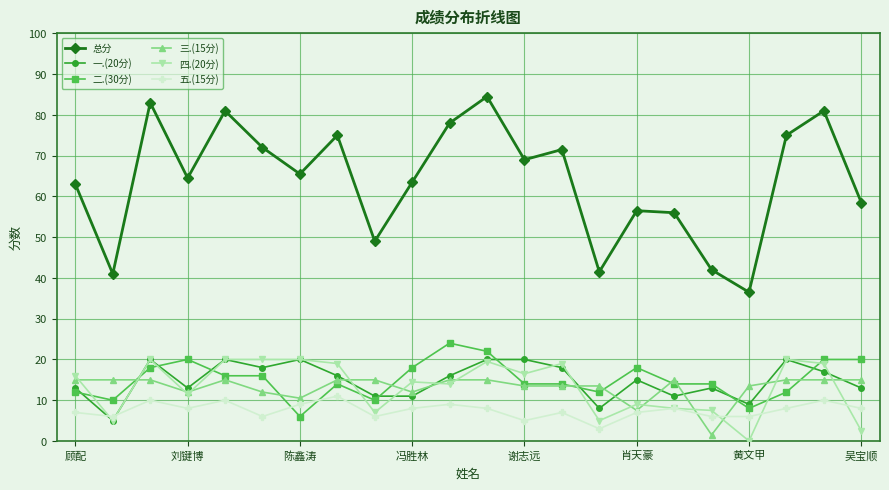

In 总分, how many points are higher than both neighbors (excluding endpoints)?

7